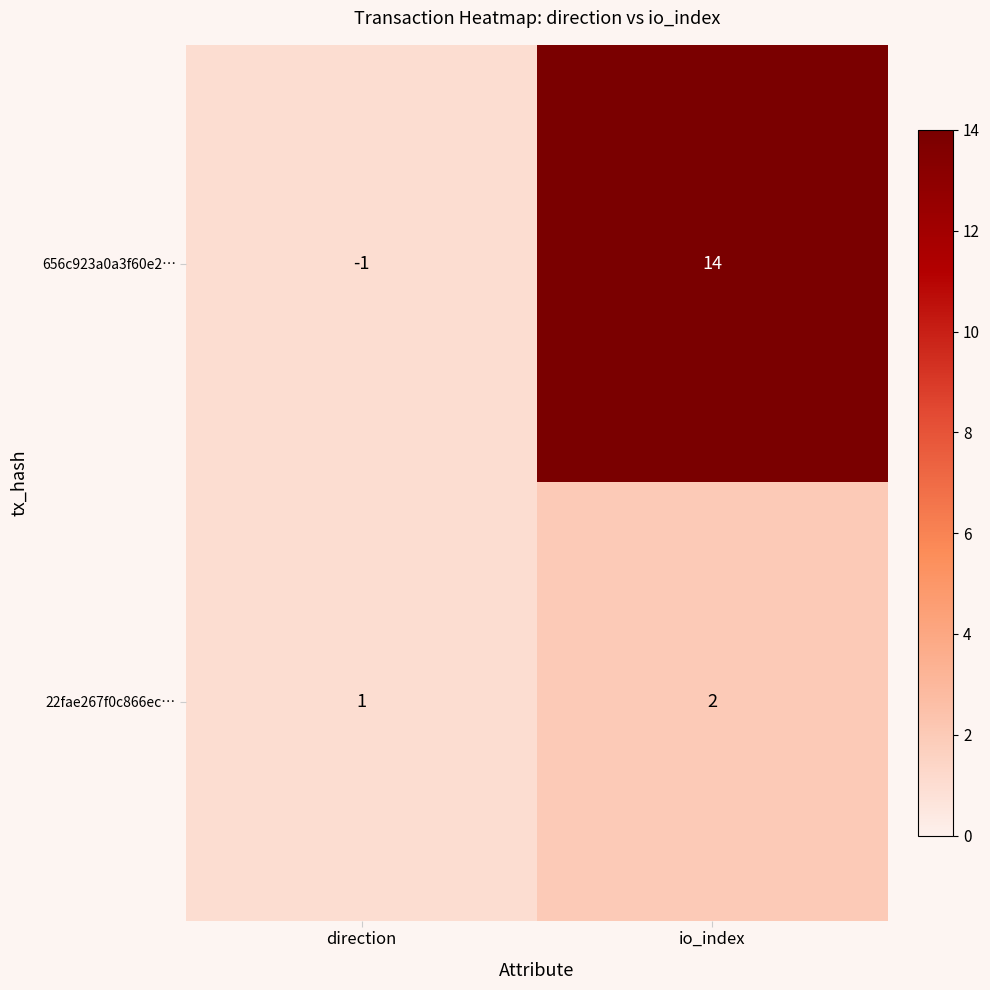

At which label is 22fae267f0c866ec… closest to 1?

direction